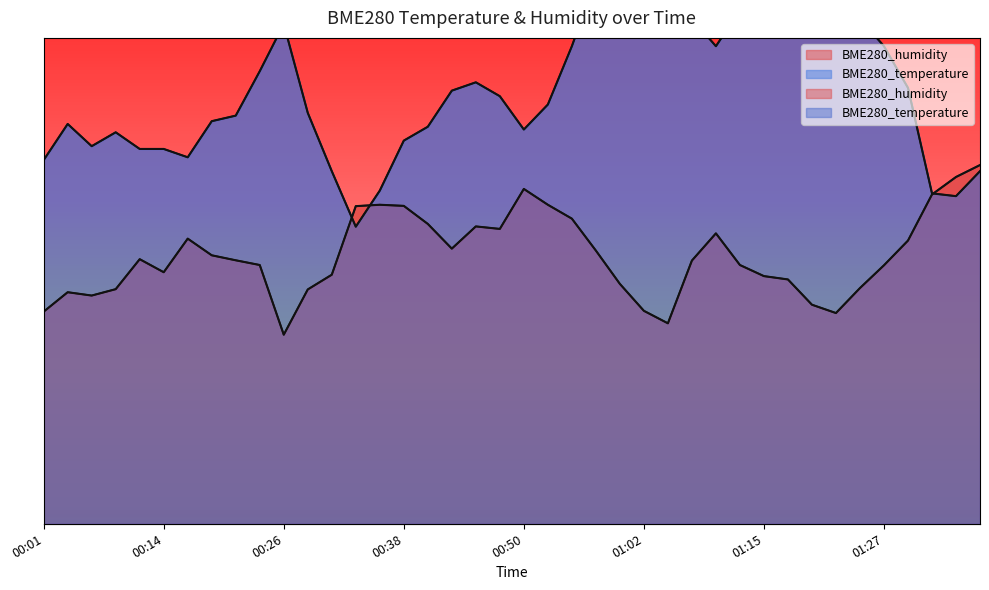

True or false: BME280_humidity and BME280_temperature cross at least once.

True